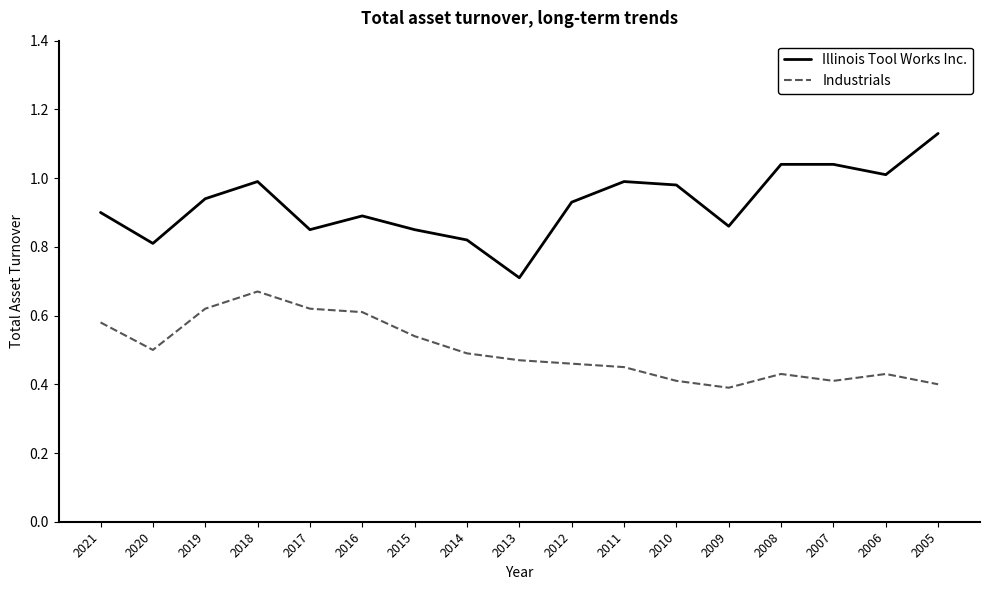

The value of Illinois Tool Works Inc. at 2007 is 1.0. True or false?

True